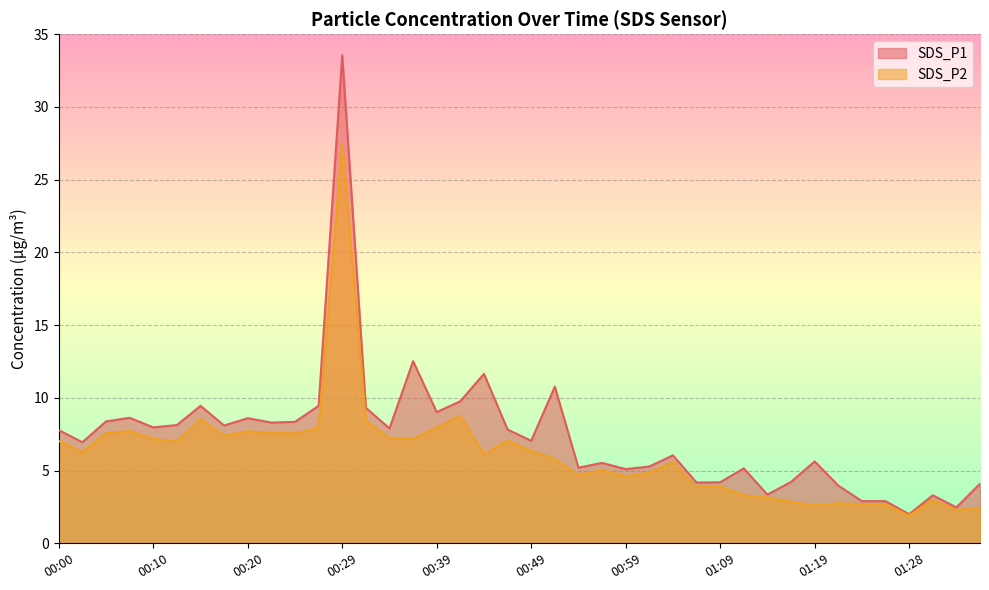

Which series has the widest spread of values?

SDS_P1